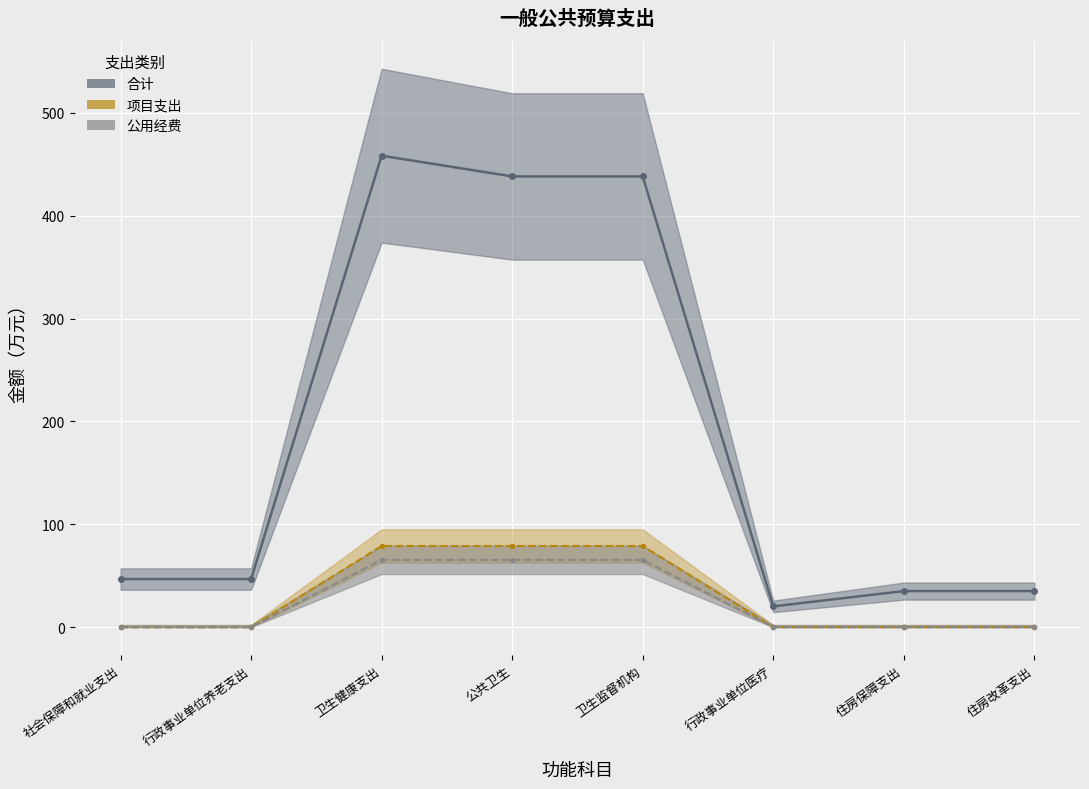

Which category has the highest value across all series?

卫生健康支出